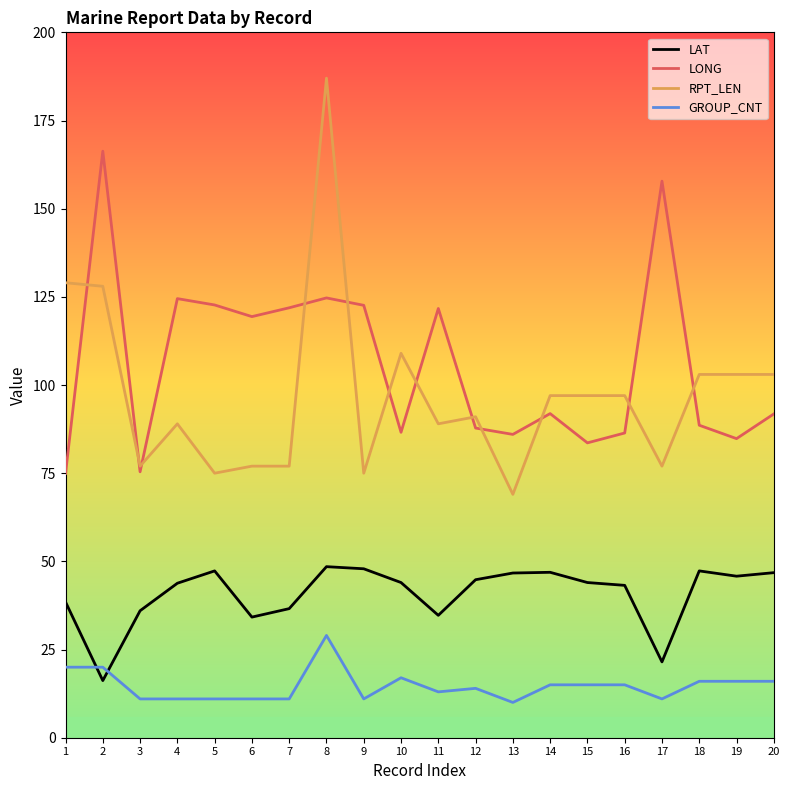

At which label does GROUP_CNT first exceed 15?

1